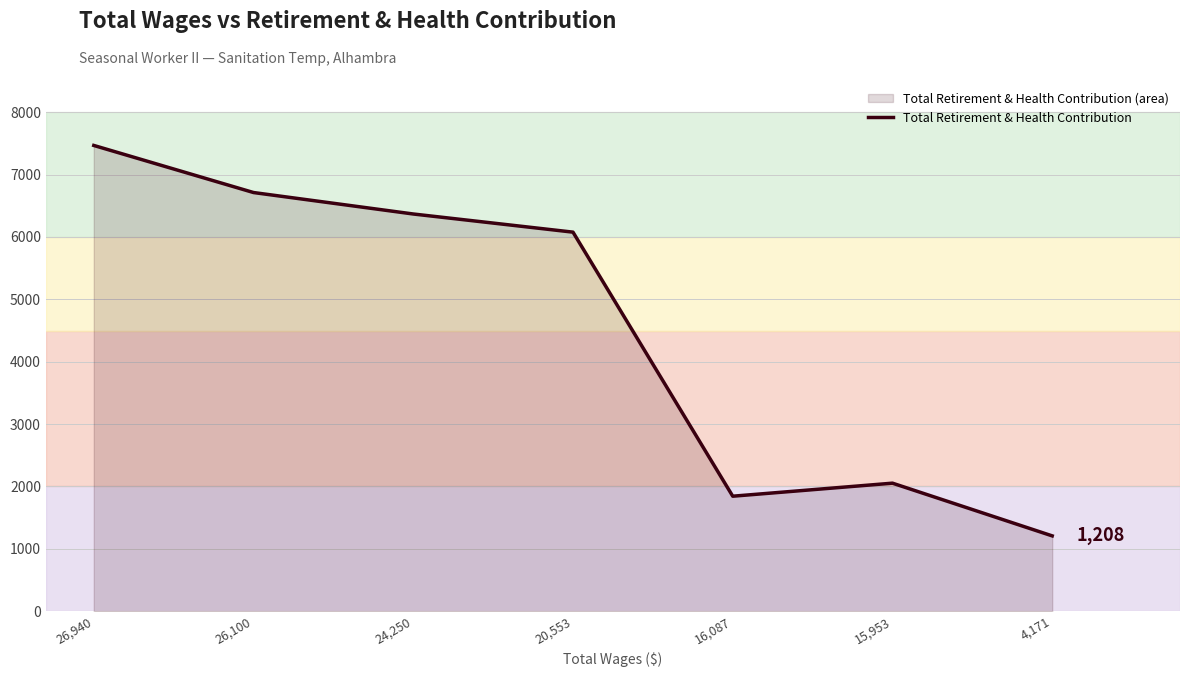

List the labels in order of value, smallest first.

4,171, 16,087, 15,953, 20,553, 24,250, 26,100, 26,940